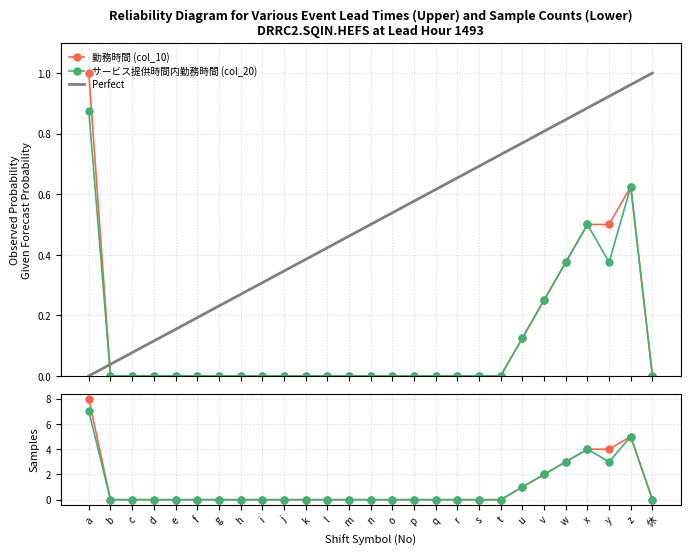

True or false: 勤務時間 (col_10) and サービス提供時間内勤務時間 (col_20) intersect in this chart.

False